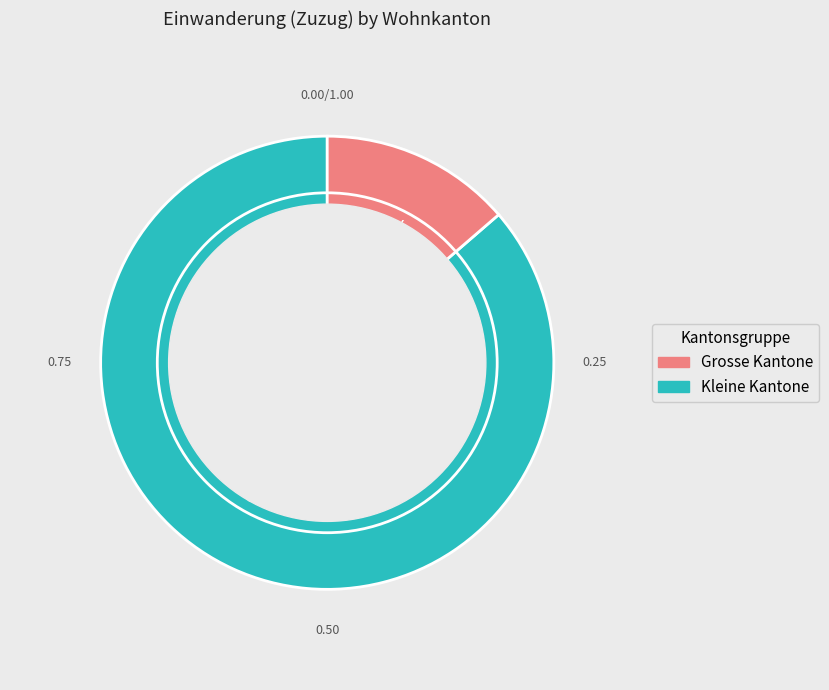

Is there any slice that represents more than half of the pie?

Yes